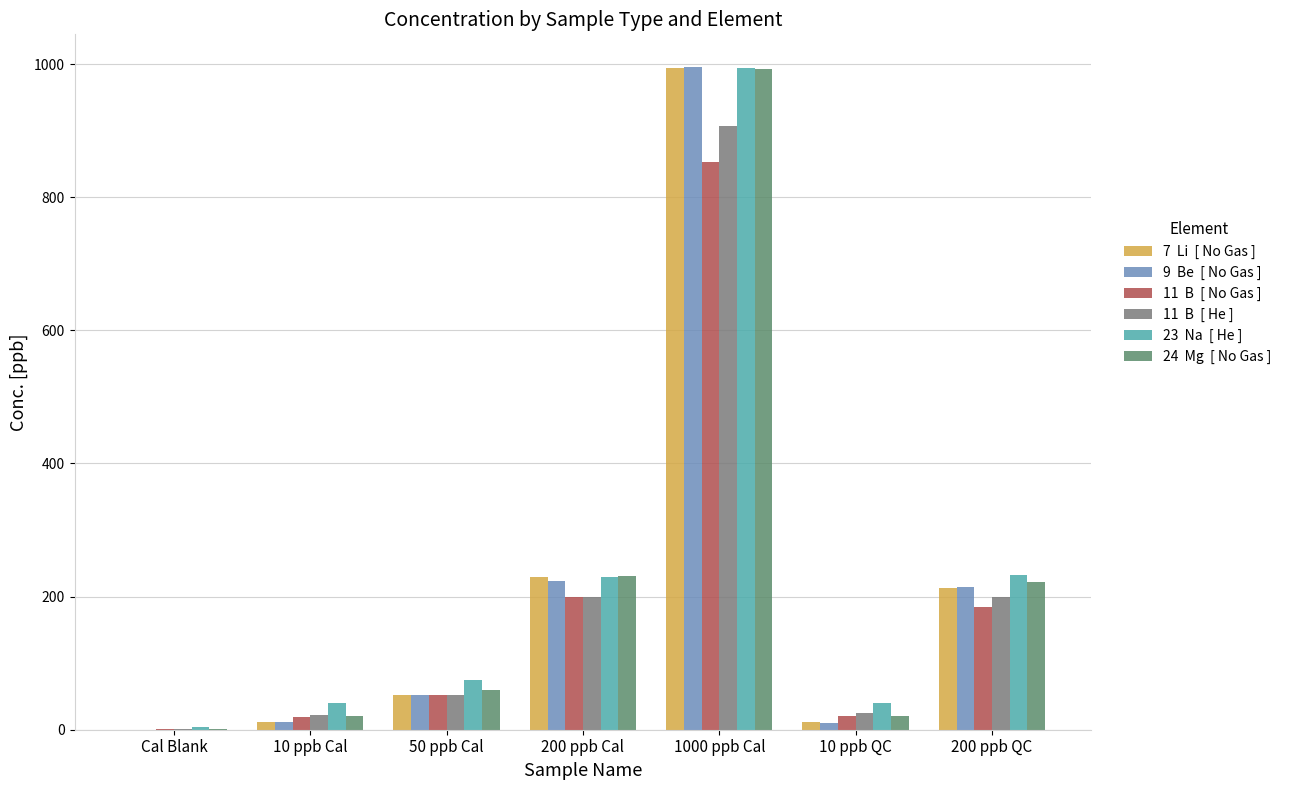

Are the bars grouped side by side (vs. stacked)?

Yes